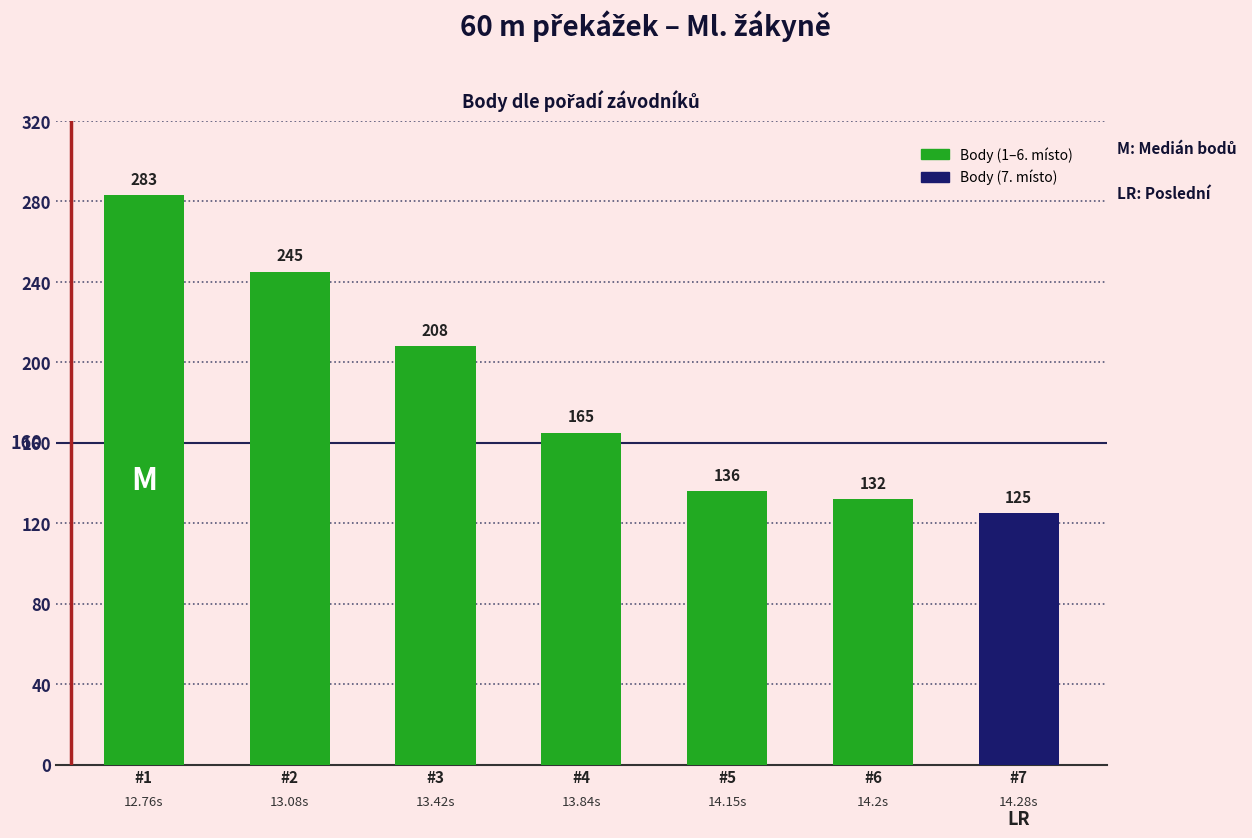

Approximately how many times larger is the value at #6 compared to #7?

1.1